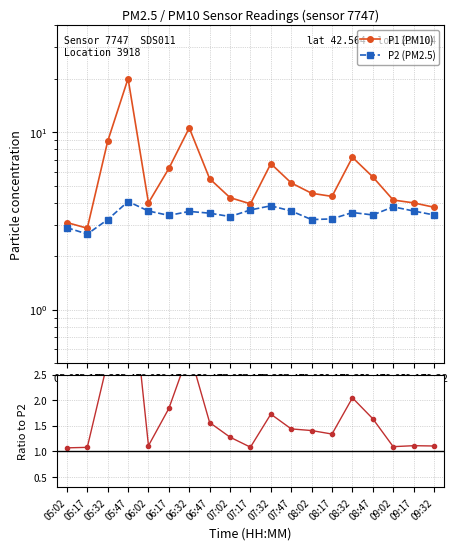

What is the value of the P1 (PM10) point at the 13th from the left?

4.5